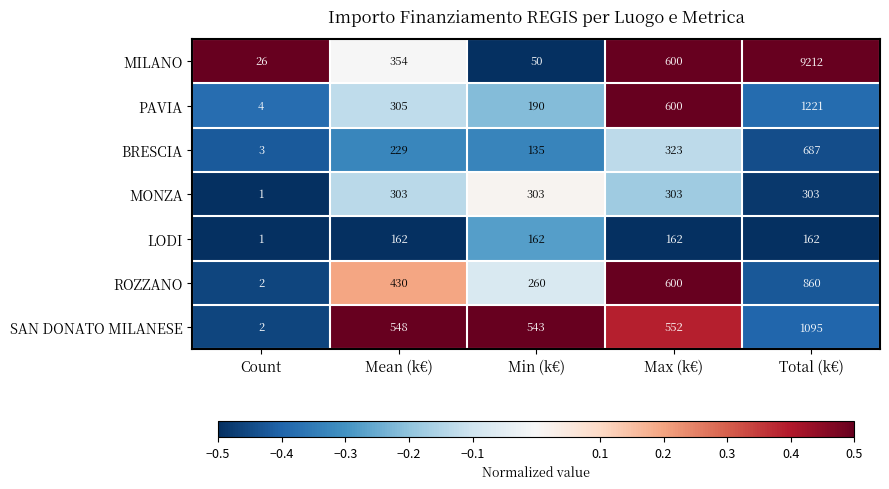

The value of MILANO at Count is 36. True or false?

False